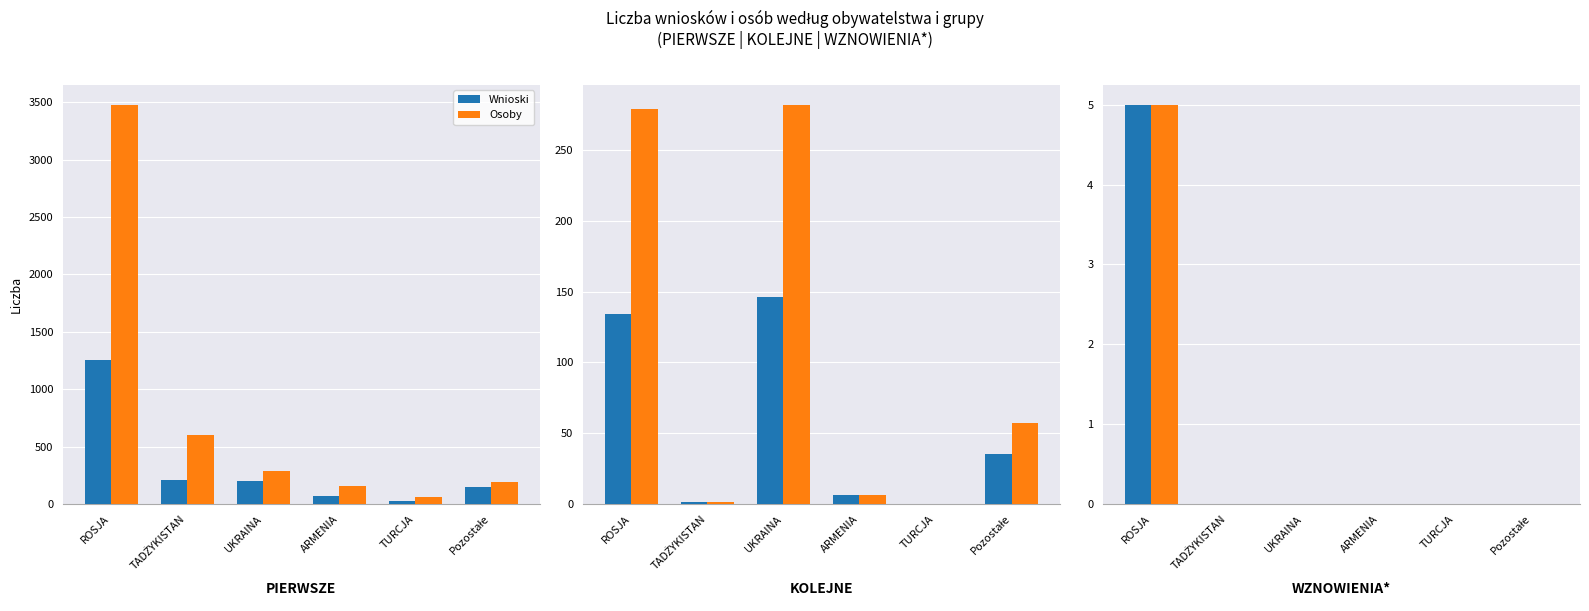

Which label corresponds to the largest value in the chart?

ROSJA